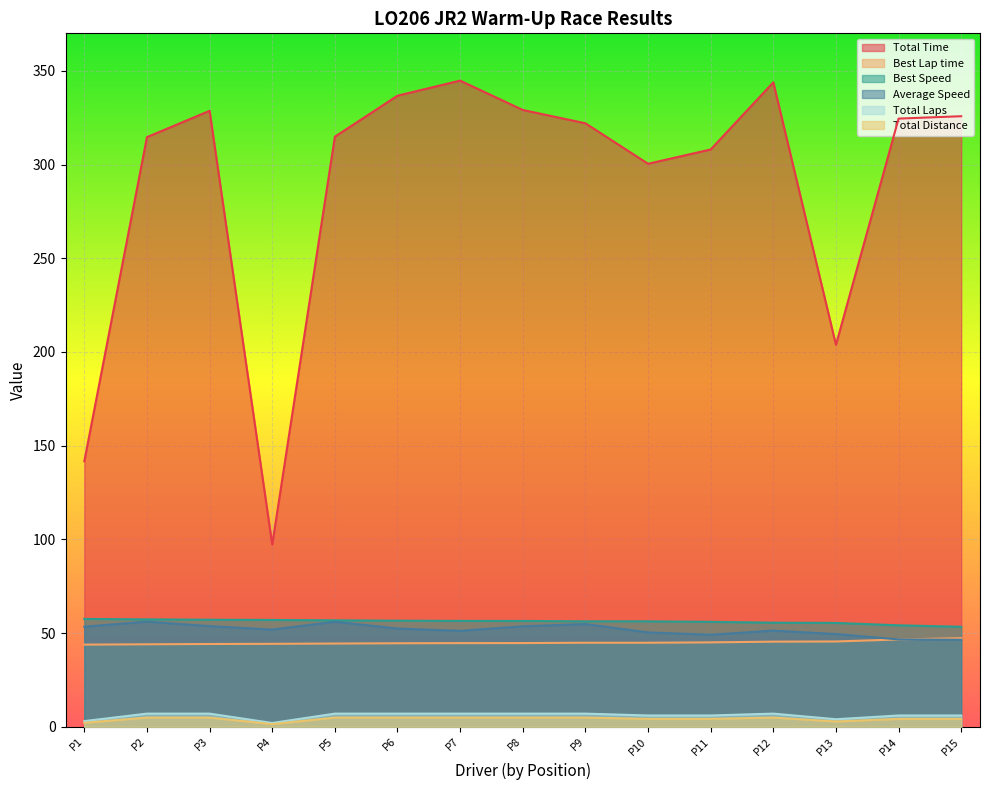

What is the spread (max minus min) of values at P3?

323.8